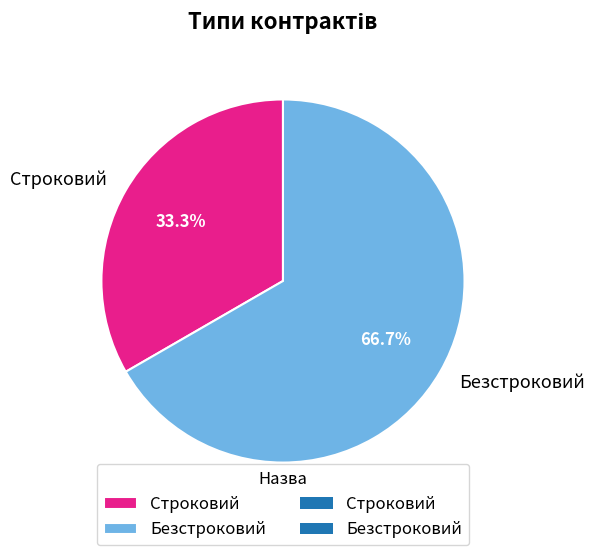

To the nearest percent, what is the average slice percentage?

50%